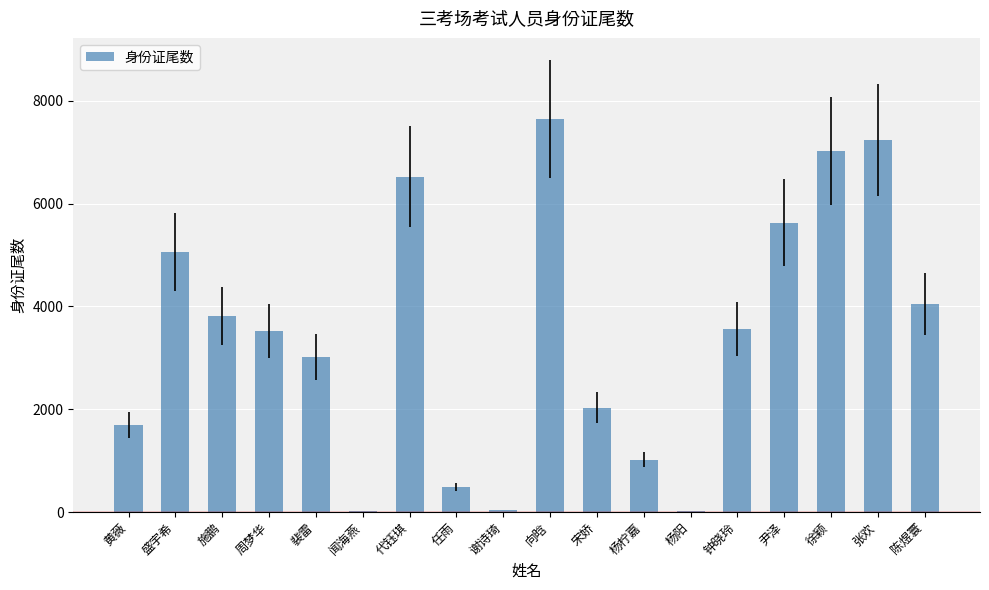

At which label is the value closest to 3832?

施鹏